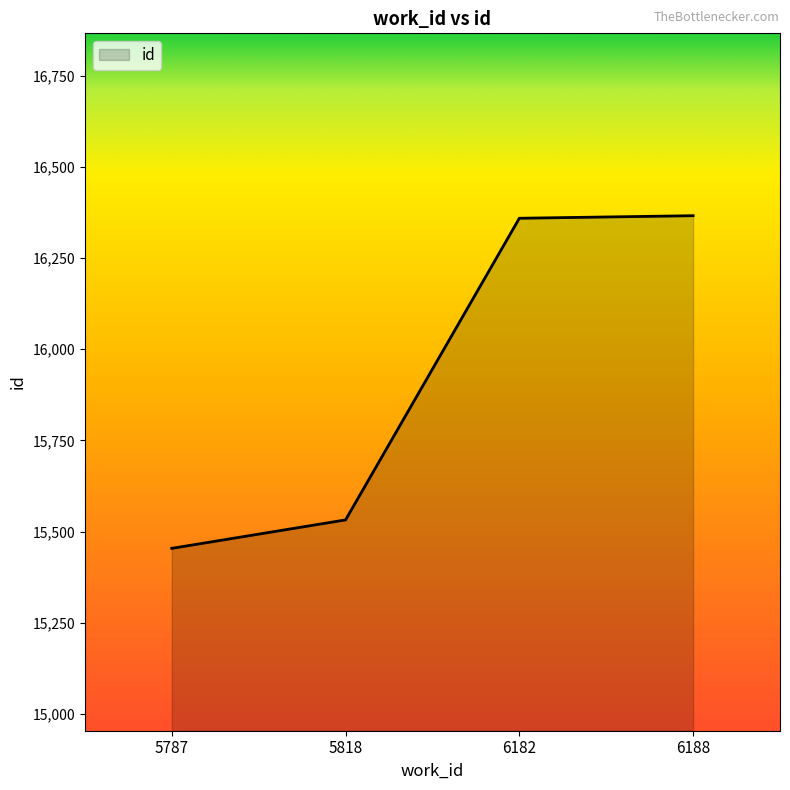

What is the sum of all values?

63711